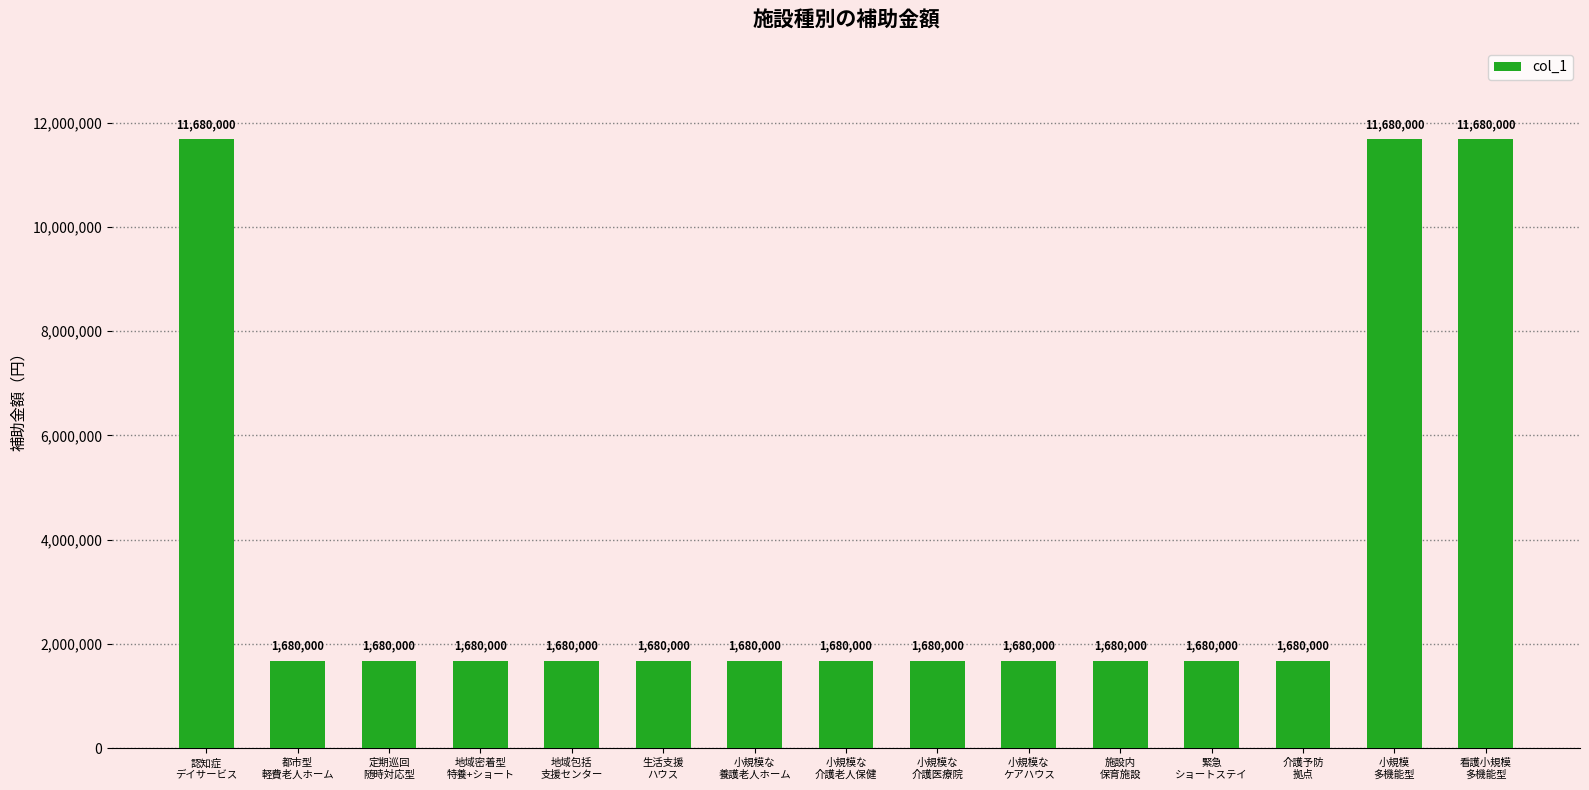

What is the label of the 12th bar from the left?

緊急
ショートステイ